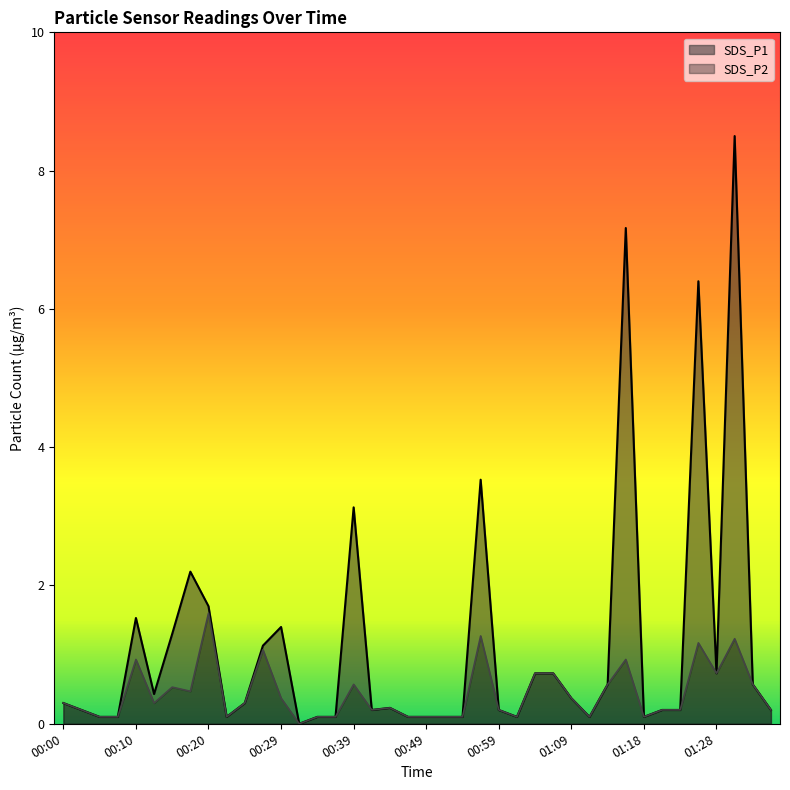

Is it true that SDS_P1 equals 0.3 at 00:02?

False